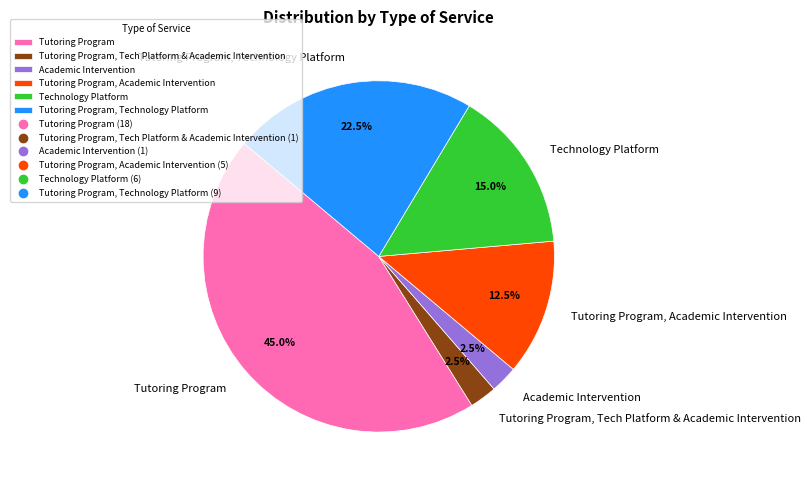

How many segments does this pie chart have?

6